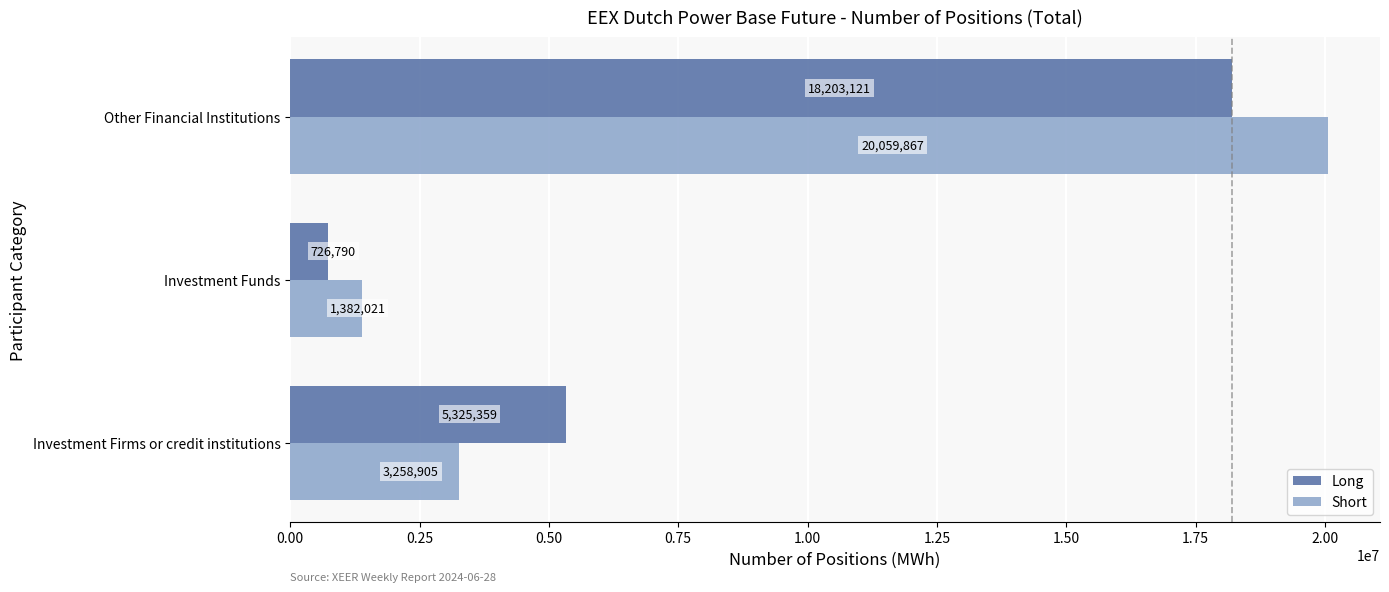

What are all the series names shown in the legend?

Long, Short